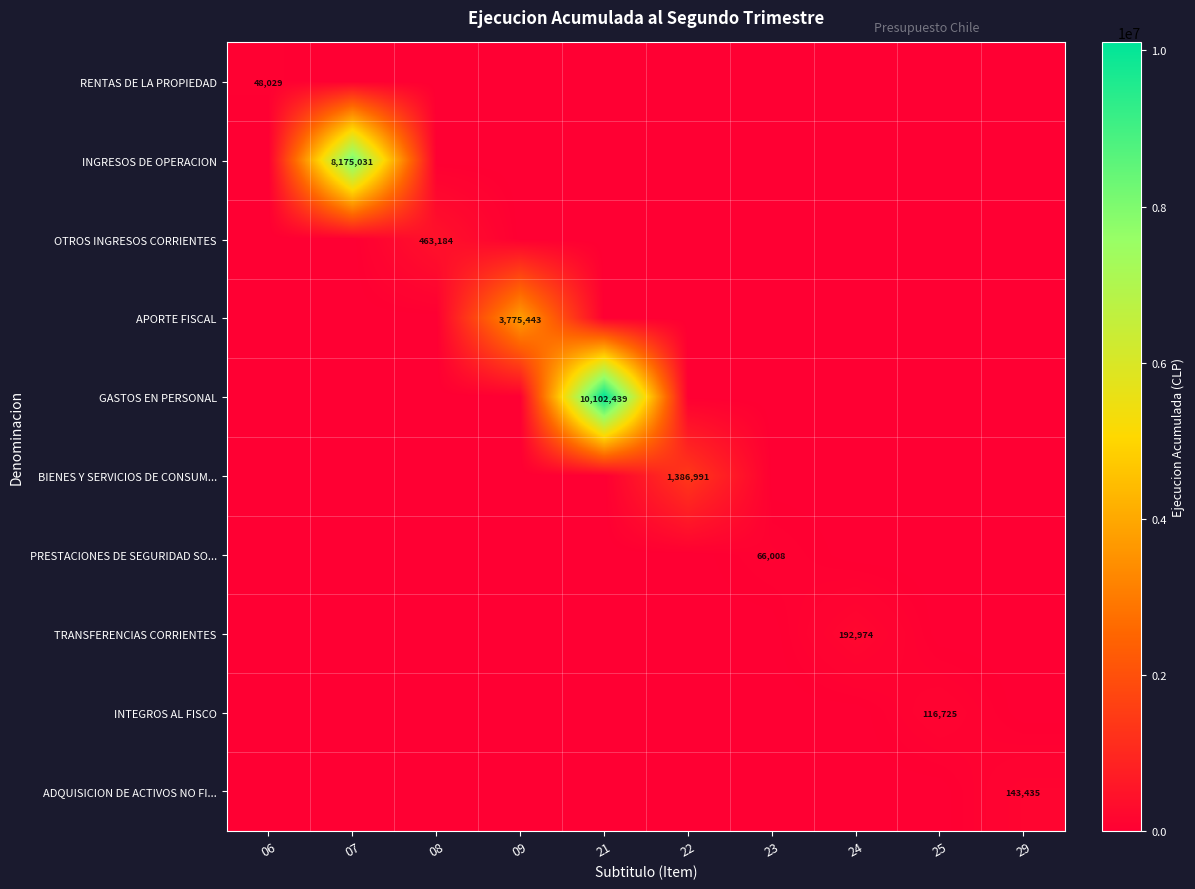

Which label corresponds to the smallest value in the chart?

07